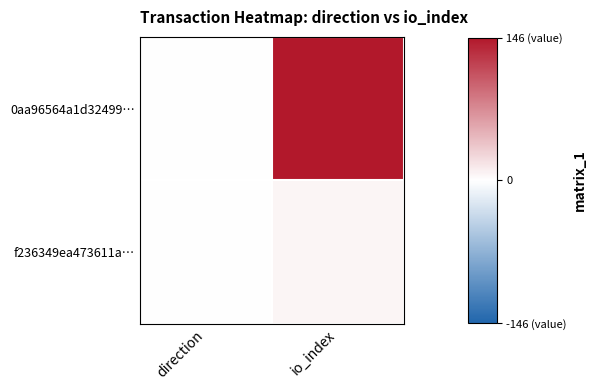

At io_index, list the series in order from largest to smallest.

0aa96564a1d32499…, f236349ea473611a…